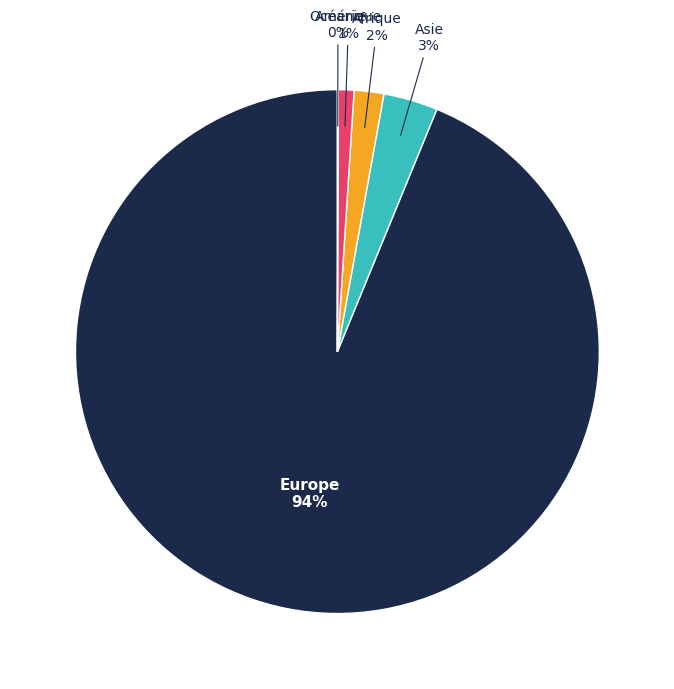

Is the sum of Afrique and Europe greater than half?

Yes